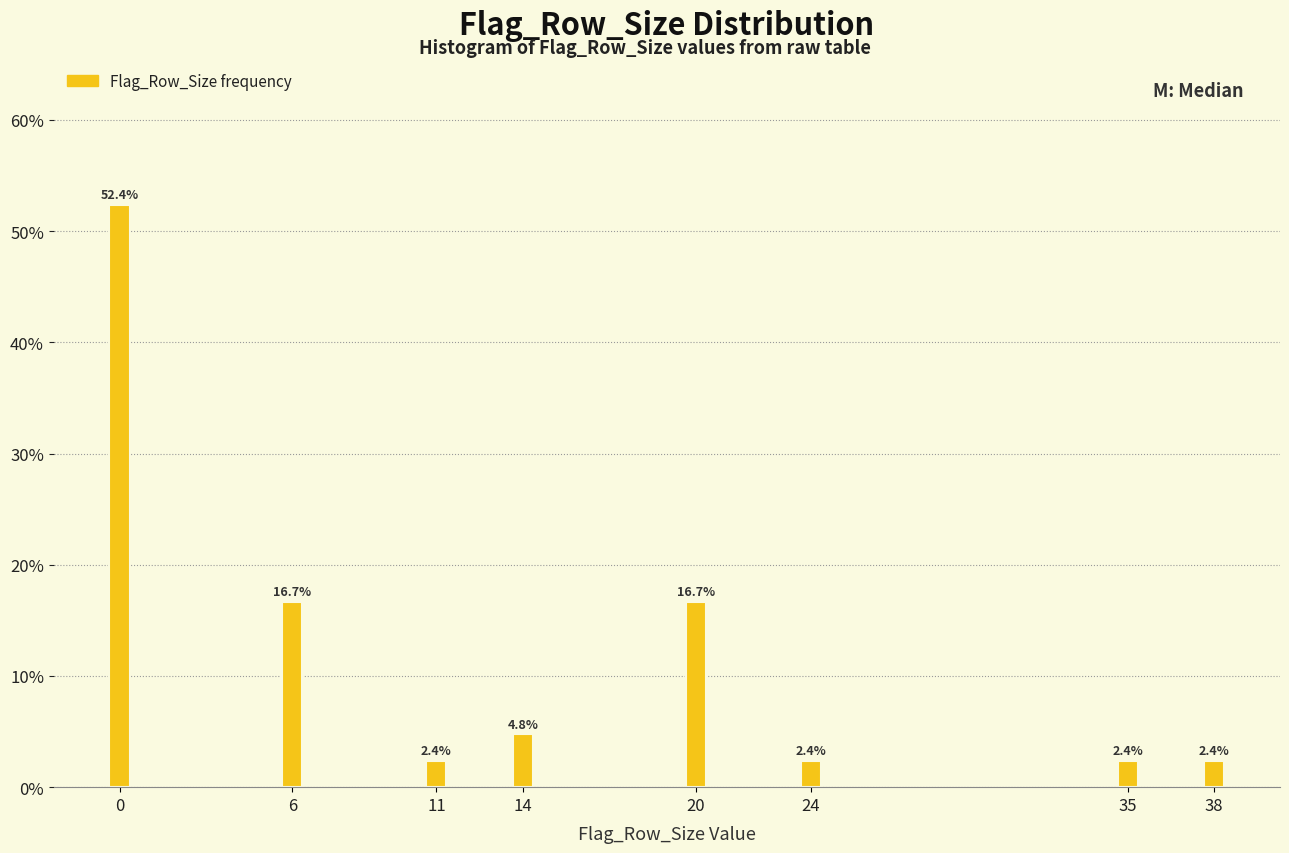

Reading left to right, extract all data points from this chart.

0=52.4	6=16.7	11=2.4	14=4.8	20=16.7	24=2.4	35=2.4	38=2.4